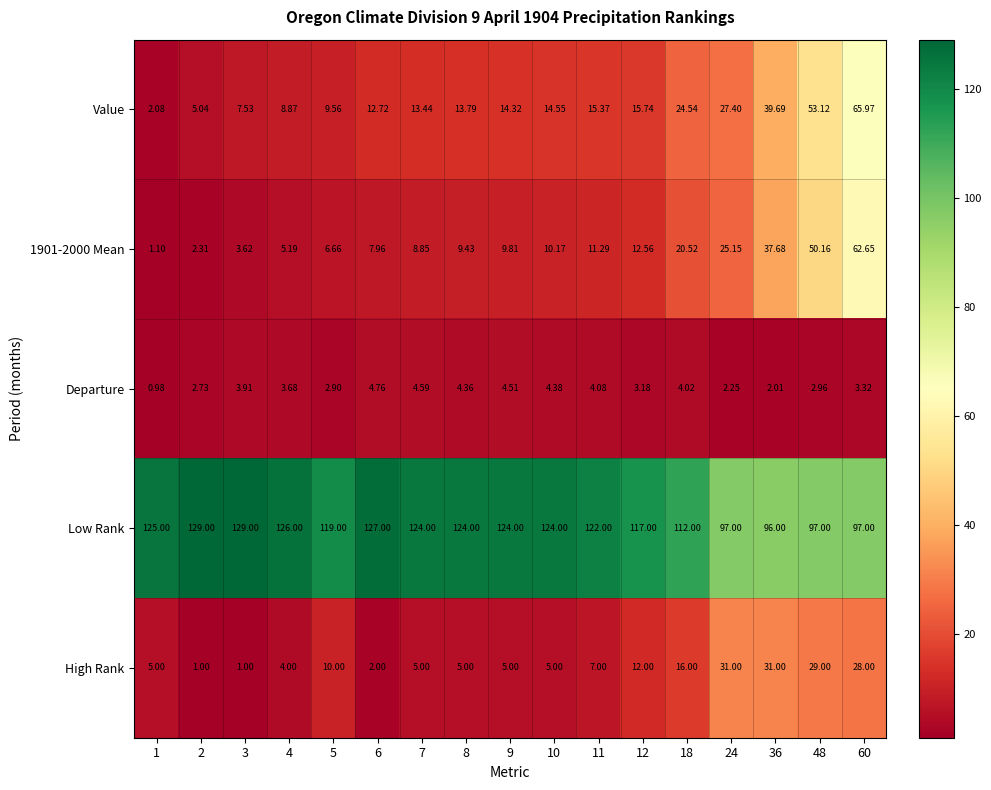

How many distinct data groups are displayed?

5